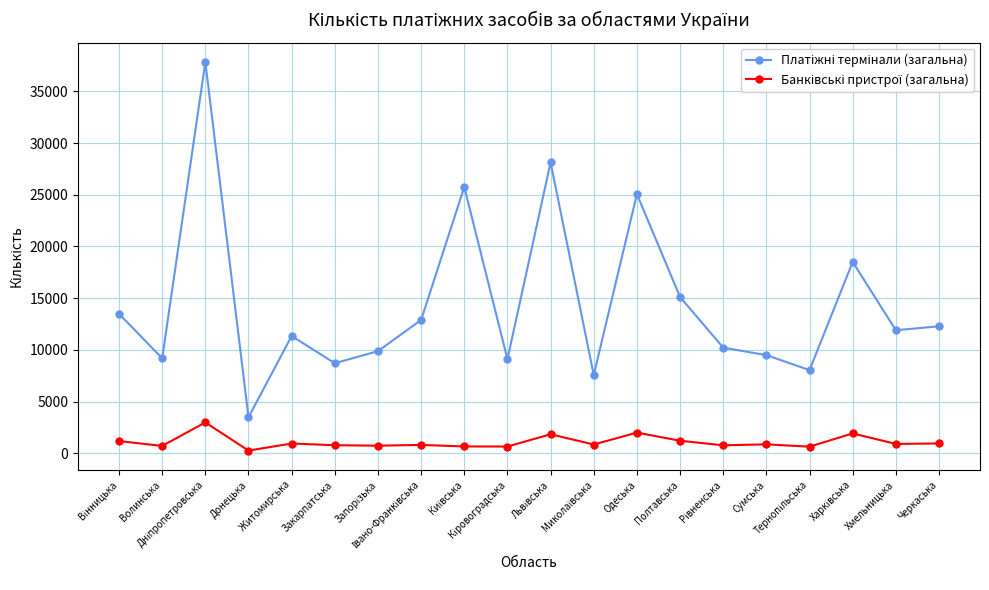

What is the greatest value displayed?

37829